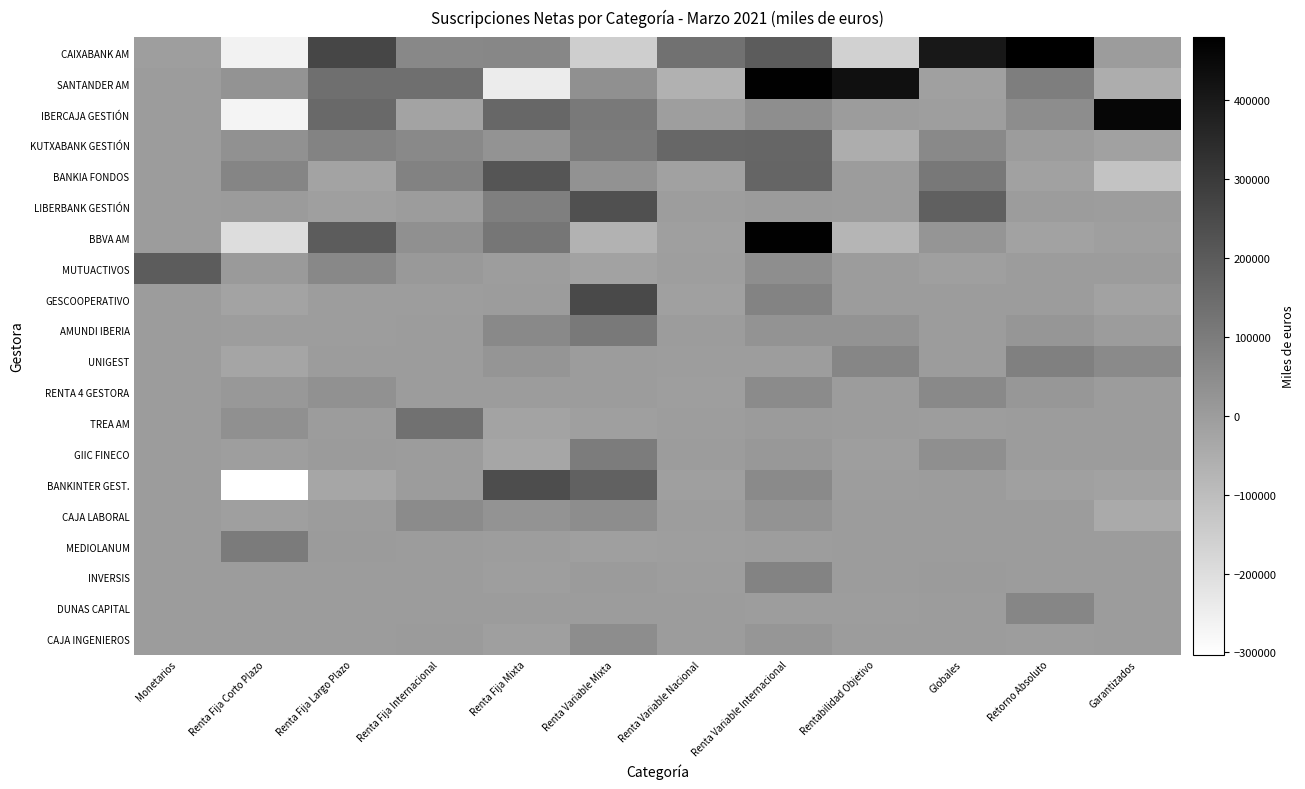

Reading left to right, extract all data points from this chart.

CAIXABANK AM: Monetarios=-3076	Renta Fija Corto Plazo=-260048	Renta Fija Largo Plazo=263776	Renta Fija Internacional=62653	Renta Fija Mixta=65169	Renta Variable Mixta=-151280	Renta Variable Nacional=128674	Renta Variable Internacional=196723	Rentabilidad Objetivo=-159492	Globales=401675	Retorno Absoluto=480061	Garantizados=0
SANTANDER AM: Monetarios=0	Renta Fija Corto Plazo=25175	Renta Fija Largo Plazo=138060	Renta Fija Internacional=139742	Renta Fija Mixta=-242166	Renta Variable Mixta=38837	Renta Variable Nacional=-63523	Renta Variable Internacional=472963	Rentabilidad Objetivo=430453	Globales=-11941	Retorno Absoluto=94569	Garantizados=-50587
IBERCAJA GESTIÓN: Monetarios=0	Renta Fija Corto Plazo=-266949	Renta Fija Largo Plazo=158736	Renta Fija Internacional=-23047	Renta Fija Mixta=163941	Renta Variable Mixta=106878	Renta Variable Nacional=-3271	Renta Variable Internacional=44538	Rentabilidad Objetivo=0	Globales=-3674	Retorno Absoluto=47013	Garantizados=460399
KUTXABANK GESTIÓN: Monetarios=0	Renta Fija Corto Plazo=35382	Renta Fija Largo Plazo=74685	Renta Fija Internacional=60276	Renta Fija Mixta=25997	Renta Variable Mixta=102856	Renta Variable Nacional=164942	Renta Variable Internacional=166012	Rentabilidad Objetivo=-51657	Globales=60834	Retorno Absoluto=0	Garantizados=-13472
BANKIA FONDOS: Monetarios=0	Renta Fija Corto Plazo=71785	Renta Fija Largo Plazo=-23170	Renta Fija Internacional=81487	Renta Fija Mixta=217774	Renta Variable Mixta=31022	Renta Variable Nacional=-13364	Renta Variable Internacional=170737	Rentabilidad Objetivo=987	Globales=112474	Retorno Absoluto=-14027	Garantizados=-120659
LIBERBANK GESTIÓN: Monetarios=0	Renta Fija Corto Plazo=3797	Renta Fija Largo Plazo=-6523	Renta Fija Internacional=0	Renta Fija Mixta=89798	Renta Variable Mixta=233373	Renta Variable Nacional=-1243	Renta Variable Internacional=4086	Rentabilidad Objetivo=0	Globales=185712	Retorno Absoluto=934	Garantizados=-454
BBVA AM: Monetarios=0	Renta Fija Corto Plazo=-197647	Renta Fija Largo Plazo=196396	Renta Fija Internacional=39075	Renta Fija Mixta=119112	Renta Variable Mixta=-65813	Renta Variable Nacional=-6292	Renta Variable Internacional=471485	Rentabilidad Objetivo=-75676	Globales=22092	Retorno Absoluto=-16916	Garantizados=-9185
MUTUACTIVOS: Monetarios=195685	Renta Fija Corto Plazo=8439	Renta Fija Largo Plazo=64150	Renta Fija Internacional=9429	Renta Fija Mixta=-2634	Renta Variable Mixta=-18094	Renta Variable Nacional=-6108	Renta Variable Internacional=43979	Rentabilidad Objetivo=0	Globales=-6999	Retorno Absoluto=0	Garantizados=0
GESCOOPERATIVO: Monetarios=0	Renta Fija Corto Plazo=-18803	Renta Fija Largo Plazo=-3065	Renta Fija Internacional=-327	Renta Fija Mixta=673	Renta Variable Mixta=253751	Renta Variable Nacional=-11063	Renta Variable Internacional=73945	Rentabilidad Objetivo=0	Globales=0	Retorno Absoluto=0	Garantizados=-15589
AMUNDI IBERIA: Monetarios=0	Renta Fija Corto Plazo=-887	Renta Fija Largo Plazo=-2222	Renta Fija Internacional=0	Renta Fija Mixta=60104	Renta Variable Mixta=104920	Renta Variable Nacional=0	Renta Variable Internacional=27973	Rentabilidad Objetivo=28884	Globales=664	Retorno Absoluto=18656	Garantizados=0
UNIGEST: Monetarios=0	Renta Fija Corto Plazo=-24608	Renta Fija Largo Plazo=569	Renta Fija Internacional=0	Renta Fija Mixta=22708	Renta Variable Mixta=2952	Renta Variable Nacional=-1672	Renta Variable Internacional=-799	Rentabilidad Objetivo=67359	Globales=0	Retorno Absoluto=88315	Garantizados=57578
RENTA 4 GESTORA: Monetarios=0	Renta Fija Corto Plazo=14385	Renta Fija Largo Plazo=36418	Renta Fija Internacional=0	Renta Fija Mixta=1113	Renta Variable Mixta=2190	Renta Variable Nacional=-3548	Renta Variable Internacional=52631	Rentabilidad Objetivo=0	Globales=60688	Retorno Absoluto=17774	Garantizados=0
TREA AM: Monetarios=0	Renta Fija Corto Plazo=39216	Renta Fija Largo Plazo=0	Renta Fija Internacional=132043	Renta Fija Mixta=-21016	Renta Variable Mixta=-7661	Renta Variable Nacional=-2452	Renta Variable Internacional=4657	Rentabilidad Objetivo=0	Globales=-48	Retorno Absoluto=840	Garantizados=0
GIIC FINECO: Monetarios=0	Renta Fija Corto Plazo=-3306	Renta Fija Largo Plazo=4344	Renta Fija Internacional=0	Renta Fija Mixta=-28558	Renta Variable Mixta=100076	Renta Variable Nacional=0	Renta Variable Internacional=12949	Rentabilidad Objetivo=-3377	Globales=42158	Retorno Absoluto=0	Garantizados=0
BANKINTER GEST.: Monetarios=0	Renta Fija Corto Plazo=-302739	Renta Fija Largo Plazo=-29608	Renta Fija Internacional=0	Renta Fija Mixta=244280	Renta Variable Mixta=179834	Renta Variable Nacional=-8146	Renta Variable Internacional=56215	Rentabilidad Objetivo=-230	Globales=2812	Retorno Absoluto=-10084	Garantizados=-18259
CAJA LABORAL: Monetarios=0	Renta Fija Corto Plazo=-6944	Renta Fija Largo Plazo=0	Renta Fija Internacional=52458	Renta Fija Mixta=28090	Renta Variable Mixta=46601	Renta Variable Nacional=-382	Renta Variable Internacional=27168	Rentabilidad Objetivo=0	Globales=1180	Retorno Absoluto=0	Garantizados=-40660
MEDIOLANUM: Monetarios=0	Renta Fija Corto Plazo=100997	Renta Fija Largo Plazo=5355	Renta Fija Internacional=0	Renta Fija Mixta=-131	Renta Variable Mixta=-6704	Renta Variable Nacional=-3172	Renta Variable Internacional=-2505	Rentabilidad Objetivo=0	Globales=0	Retorno Absoluto=0	Garantizados=0
INVERSIS: Monetarios=0	Renta Fija Corto Plazo=0	Renta Fija Largo Plazo=0	Renta Fija Internacional=0	Renta Fija Mixta=-4157	Renta Variable Mixta=3555	Renta Variable Nacional=-691	Renta Variable Internacional=78515	Rentabilidad Objetivo=0	Globales=3893	Retorno Absoluto=2756	Garantizados=0
DUNAS CAPITAL: Monetarios=0	Renta Fija Corto Plazo=0	Renta Fija Largo Plazo=0	Renta Fija Internacional=0	Renta Fija Mixta=0	Renta Variable Mixta=0	Renta Variable Nacional=0	Renta Variable Internacional=-248	Rentabilidad Objetivo=-195	Globales=0	Retorno Absoluto=68396	Garantizados=0
CAJA INGENIEROS: Monetarios=0	Renta Fija Corto Plazo=1406	Renta Fija Largo Plazo=0	Renta Fija Internacional=5337	Renta Fija Mixta=-6681	Renta Variable Mixta=45923	Renta Variable Nacional=0	Renta Variable Internacional=21261	Rentabilidad Objetivo=0	Globales=0	Retorno Absoluto=-266	Garantizados=0